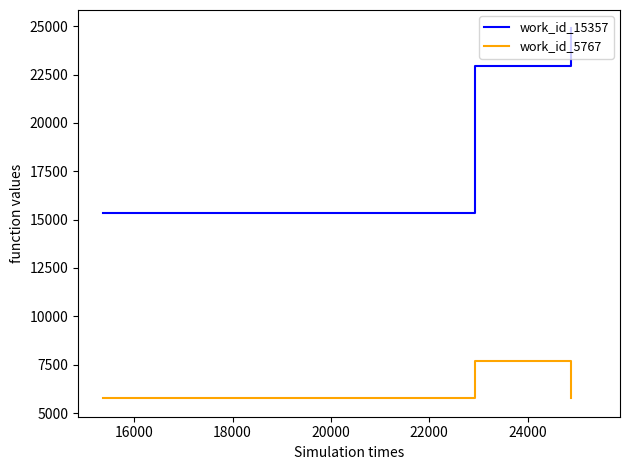

True or false: work_id_5767 and work_id_15357 cross at least once.

False